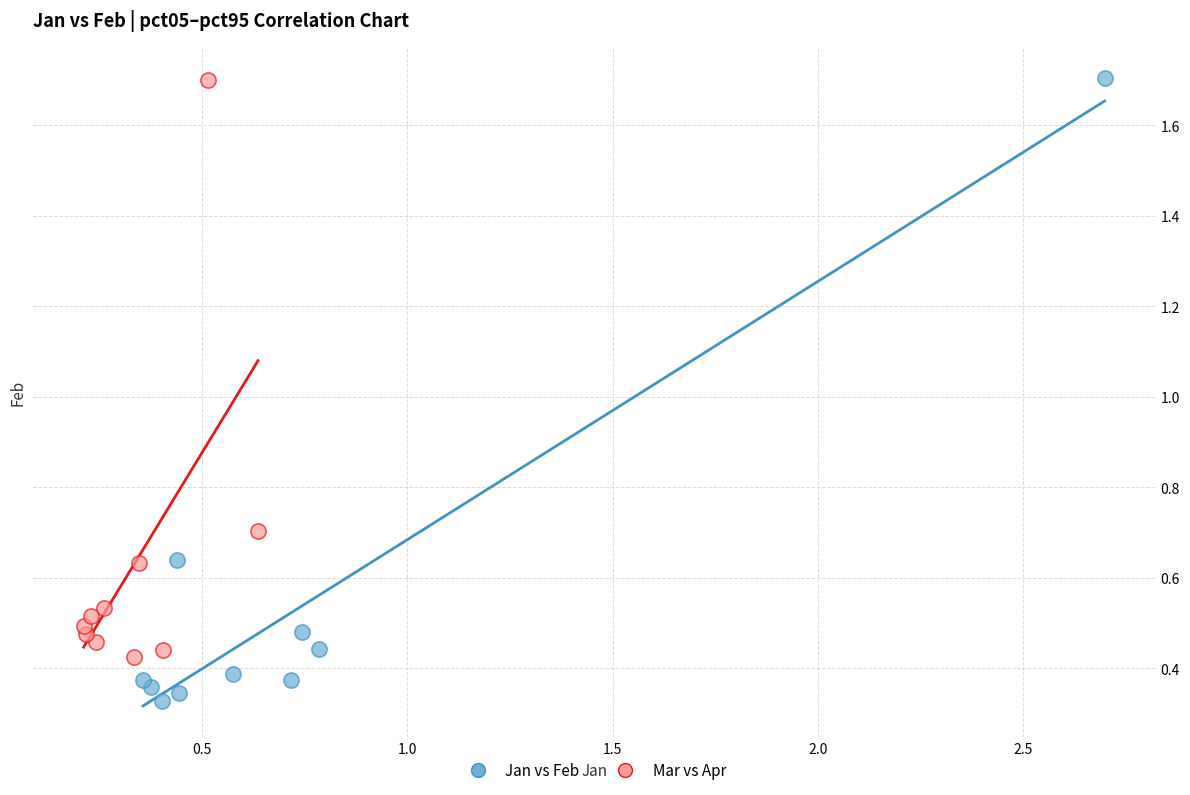

Which series contains the lowest Y value?

Jan vs Feb